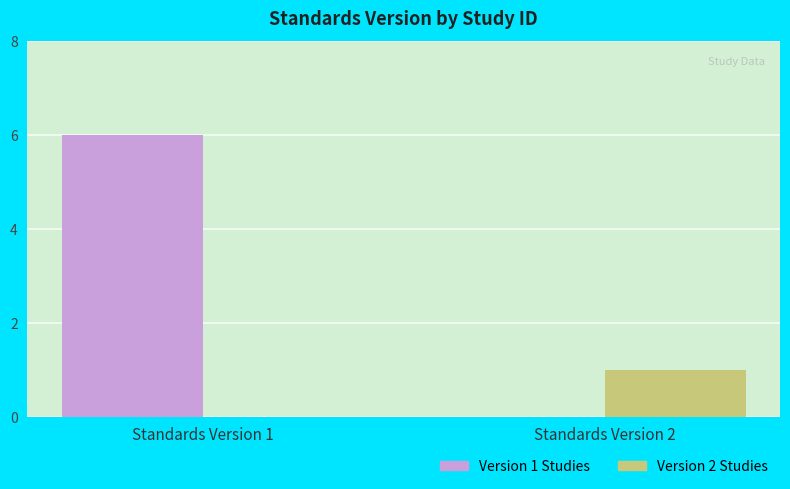

Reading left to right, extract all data points from this chart.

Version 1 Studies: 6	0
Version 2 Studies: 0	1